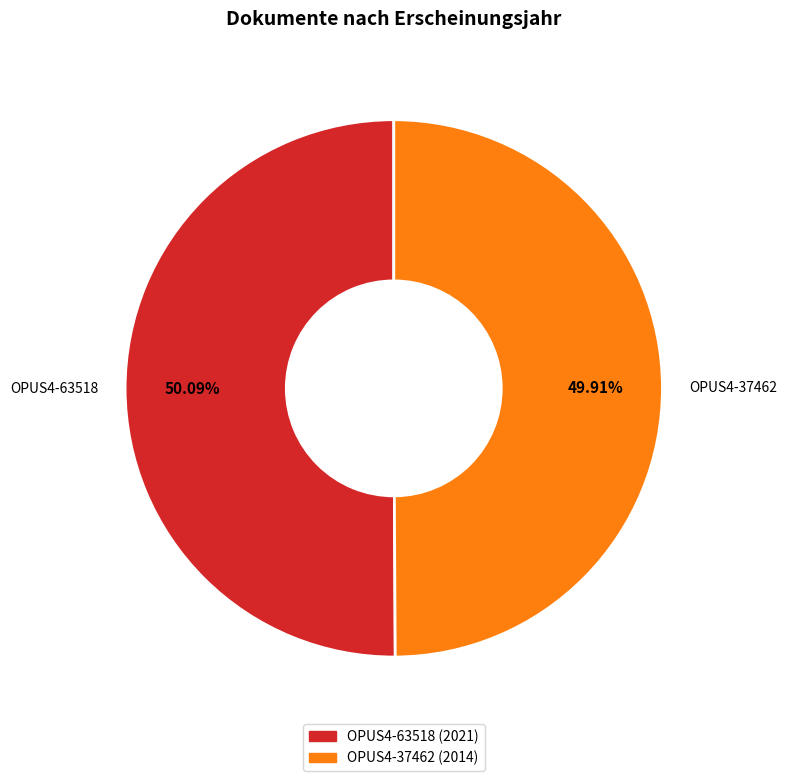

Is there a majority slice in this chart?

Yes